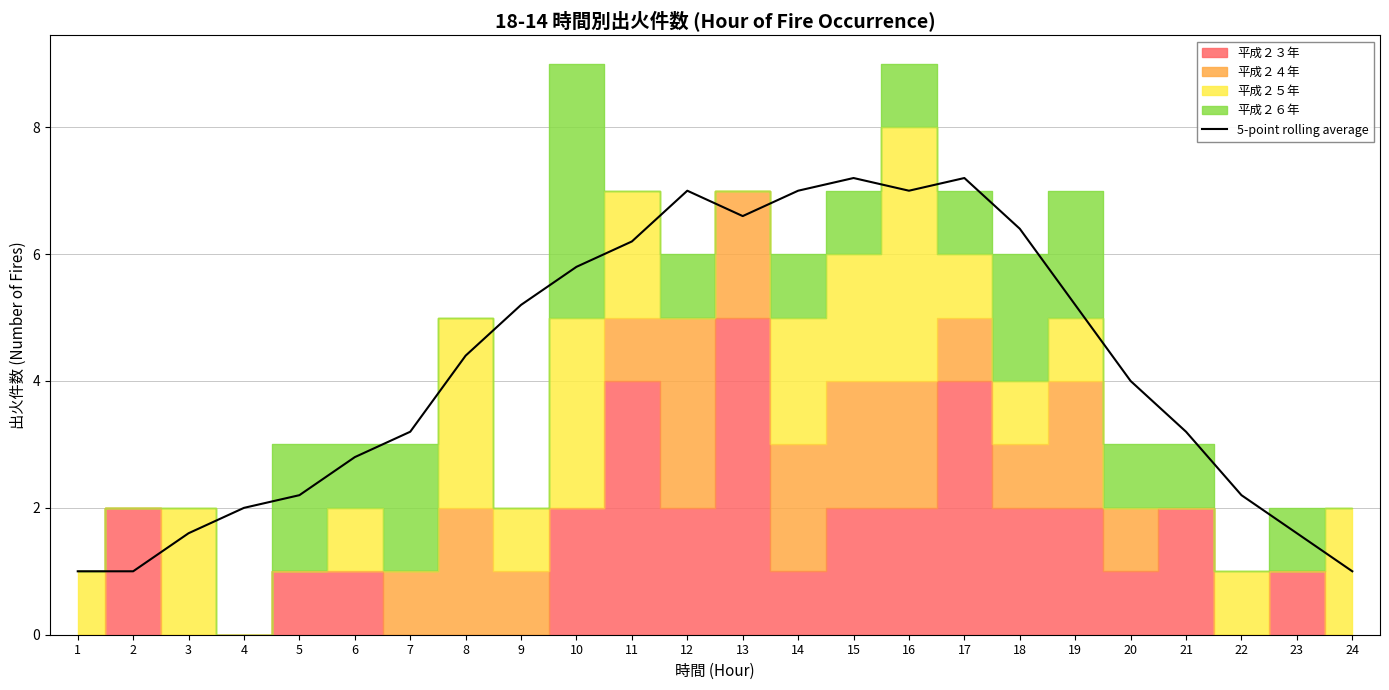

What is the ratio of the value at 23 to the value at 18?

0.2